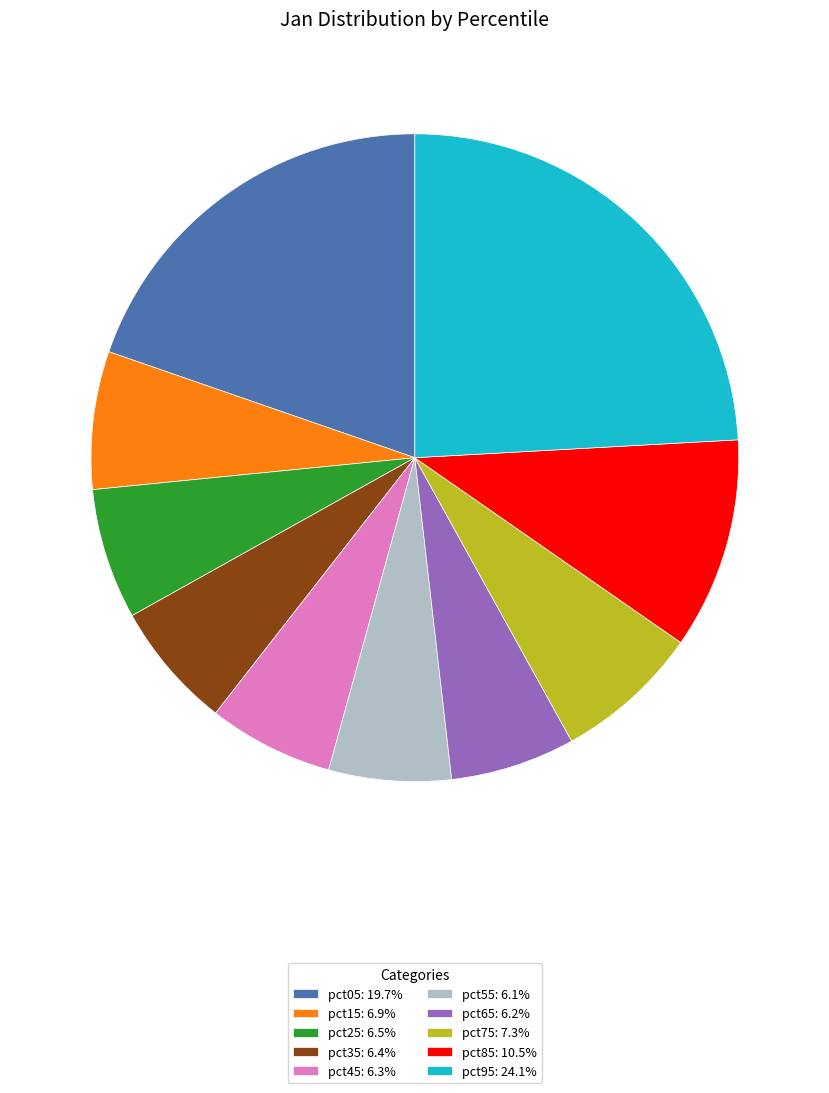

Count the number of slices in the pie.

10